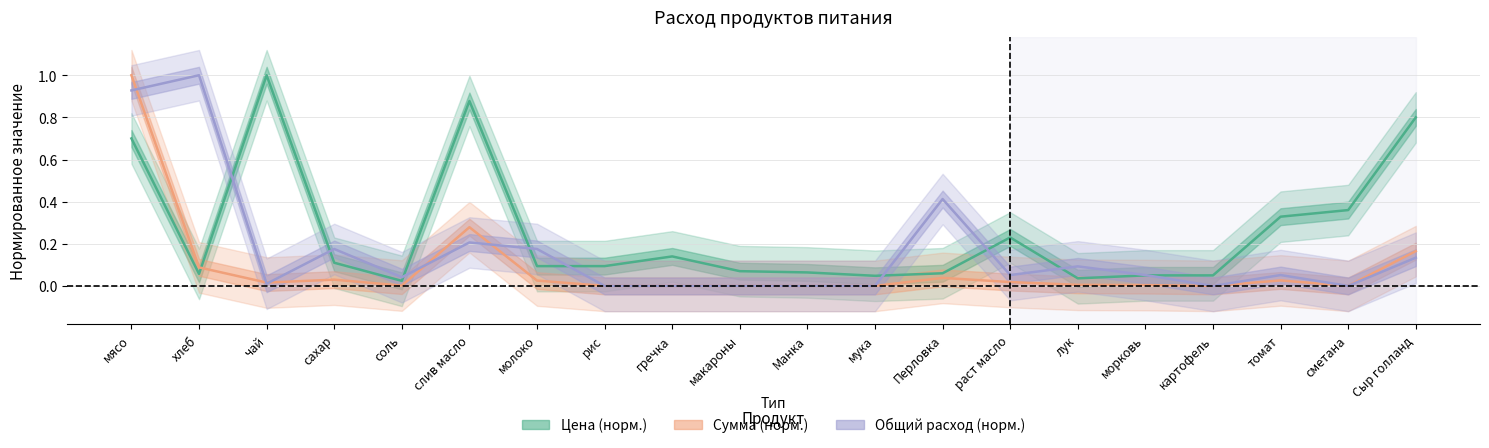

What is the label of the 12th point from the left?

мука